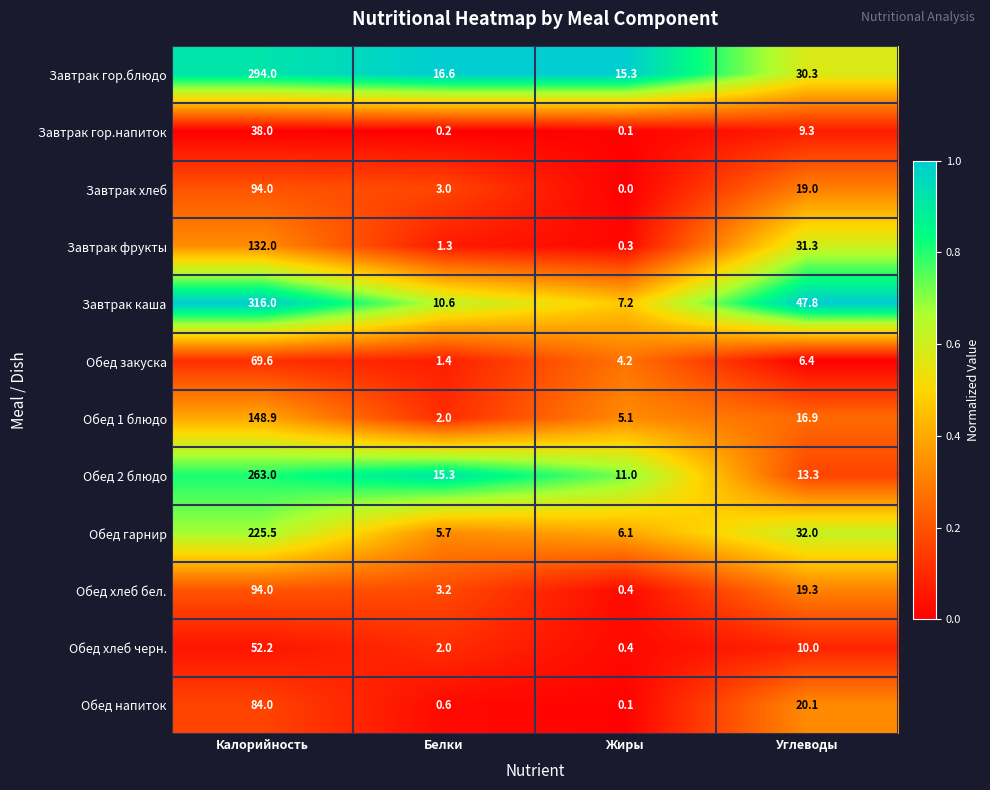

What value does the Завтрак каша series have at Жиры?

7.2